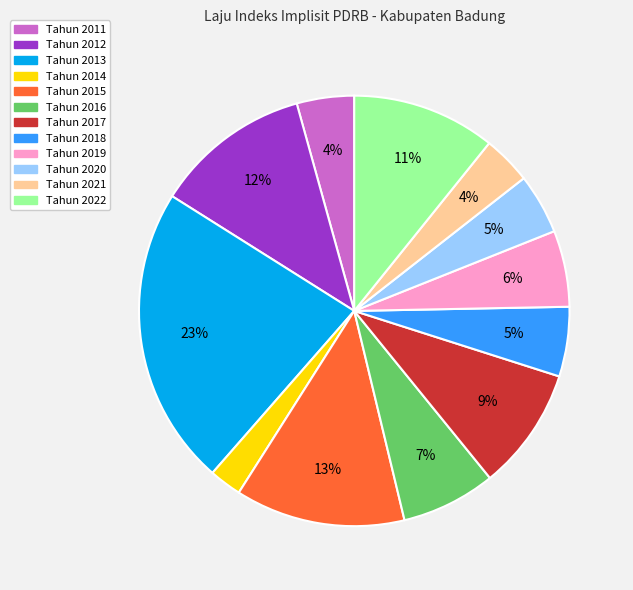

How many segments does this pie chart have?

12